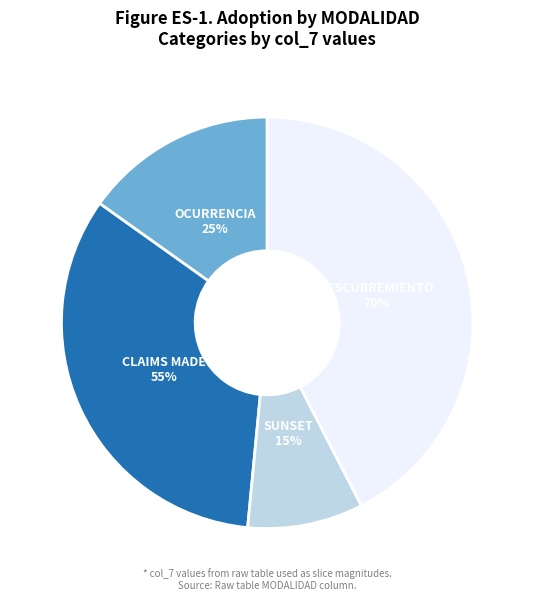

How many slices are in this pie chart?

4